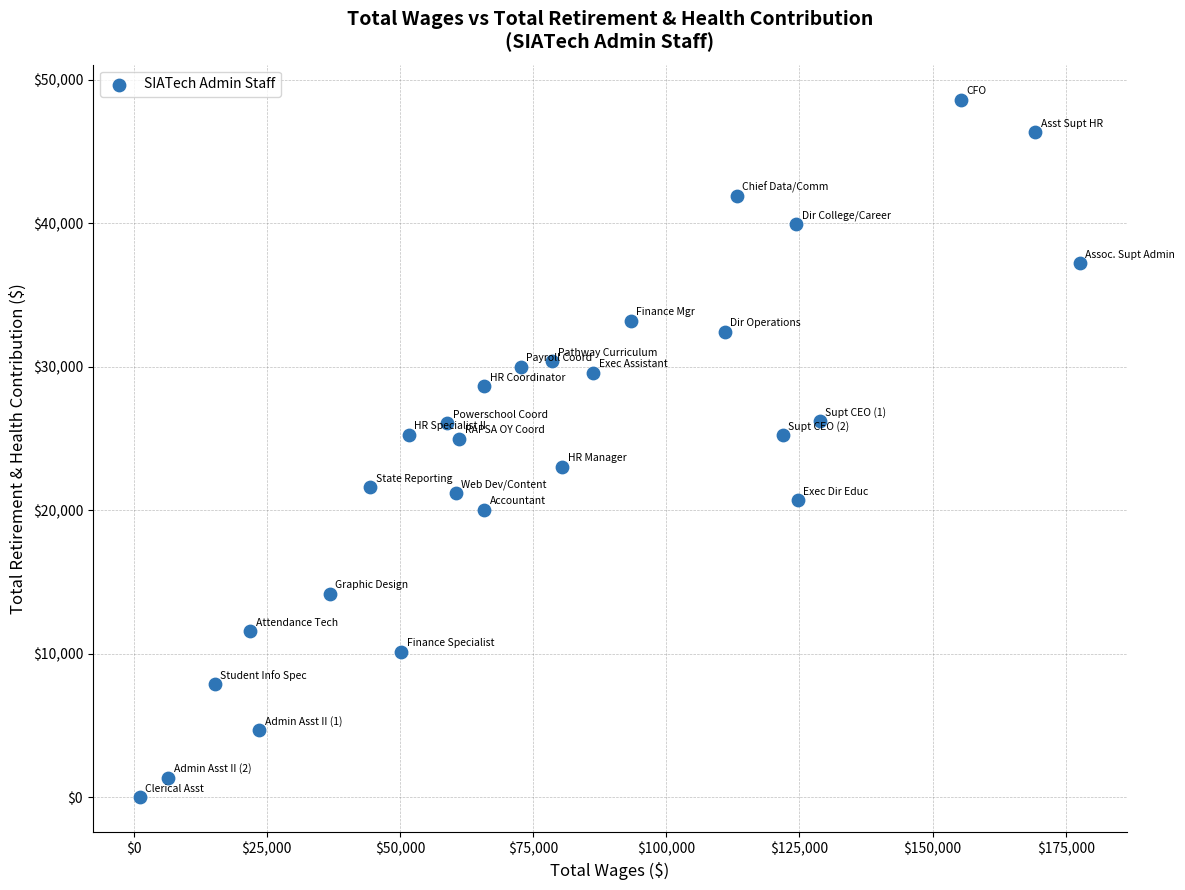

What is the range of Y values (max minus min)?

48610